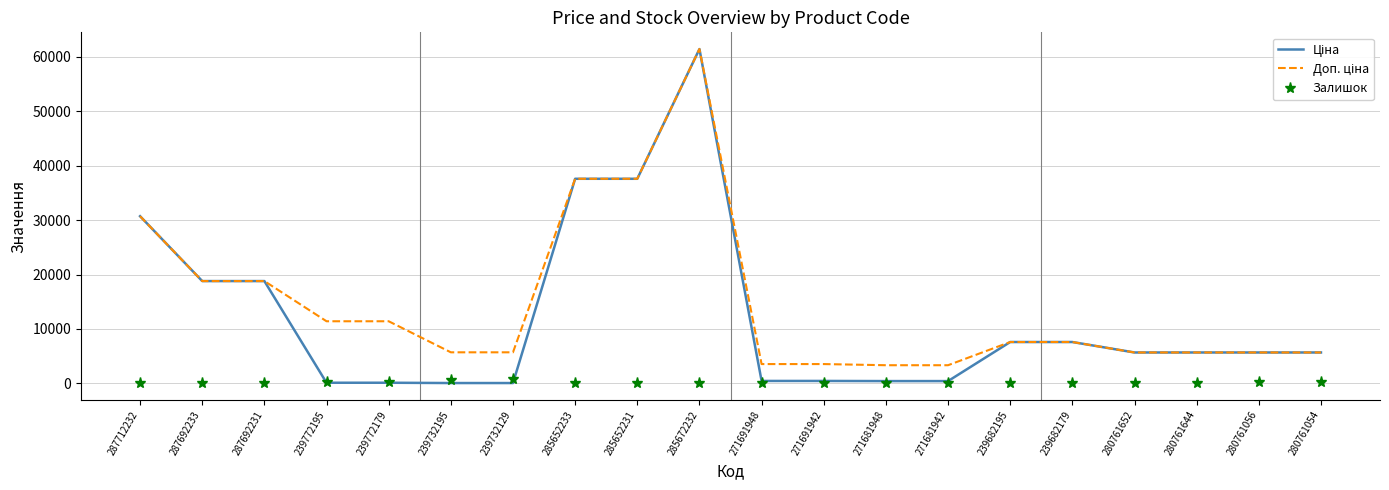

What is the greatest value displayed?

61434.3